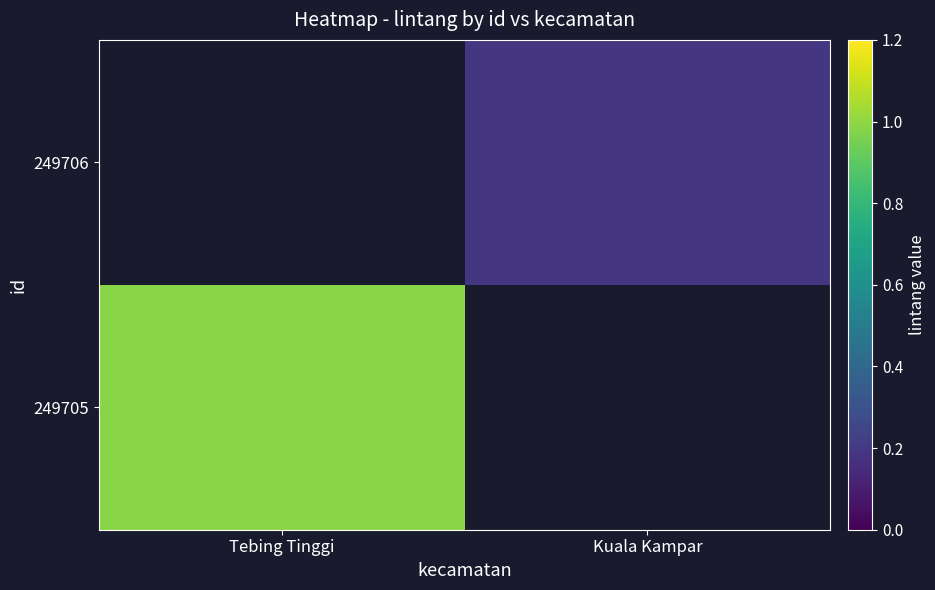

How many values in the 249706 series exceed 0?

1